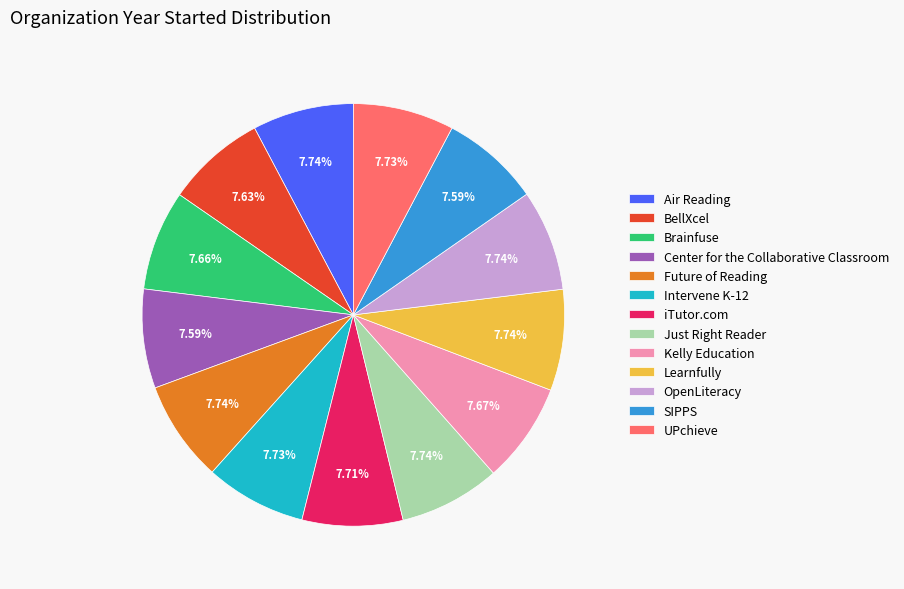

Is it true that Center for the Collaborative Classroom is 1% of the pie?

False